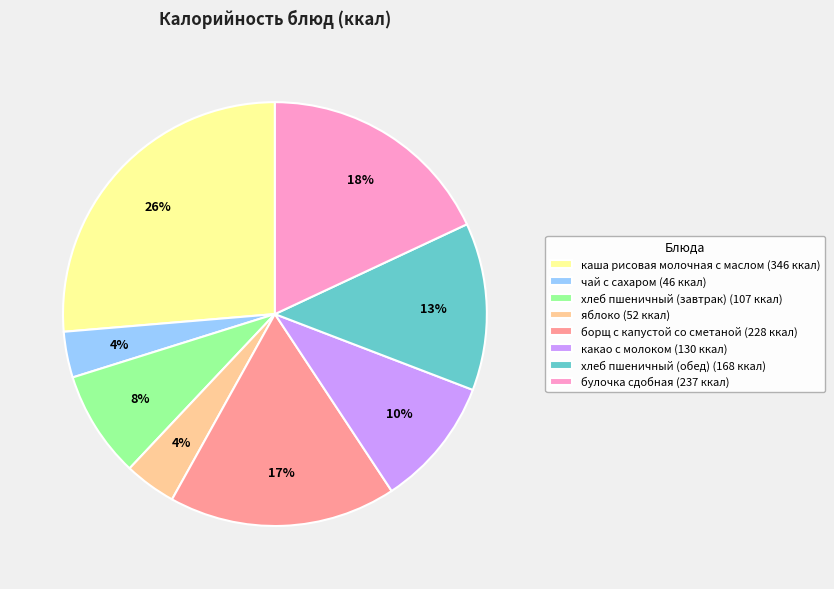

Do какао с молоком (130 ккал) and хлеб пшеничный (завтрак) (107 ккал) together represent more than half of the pie?

No